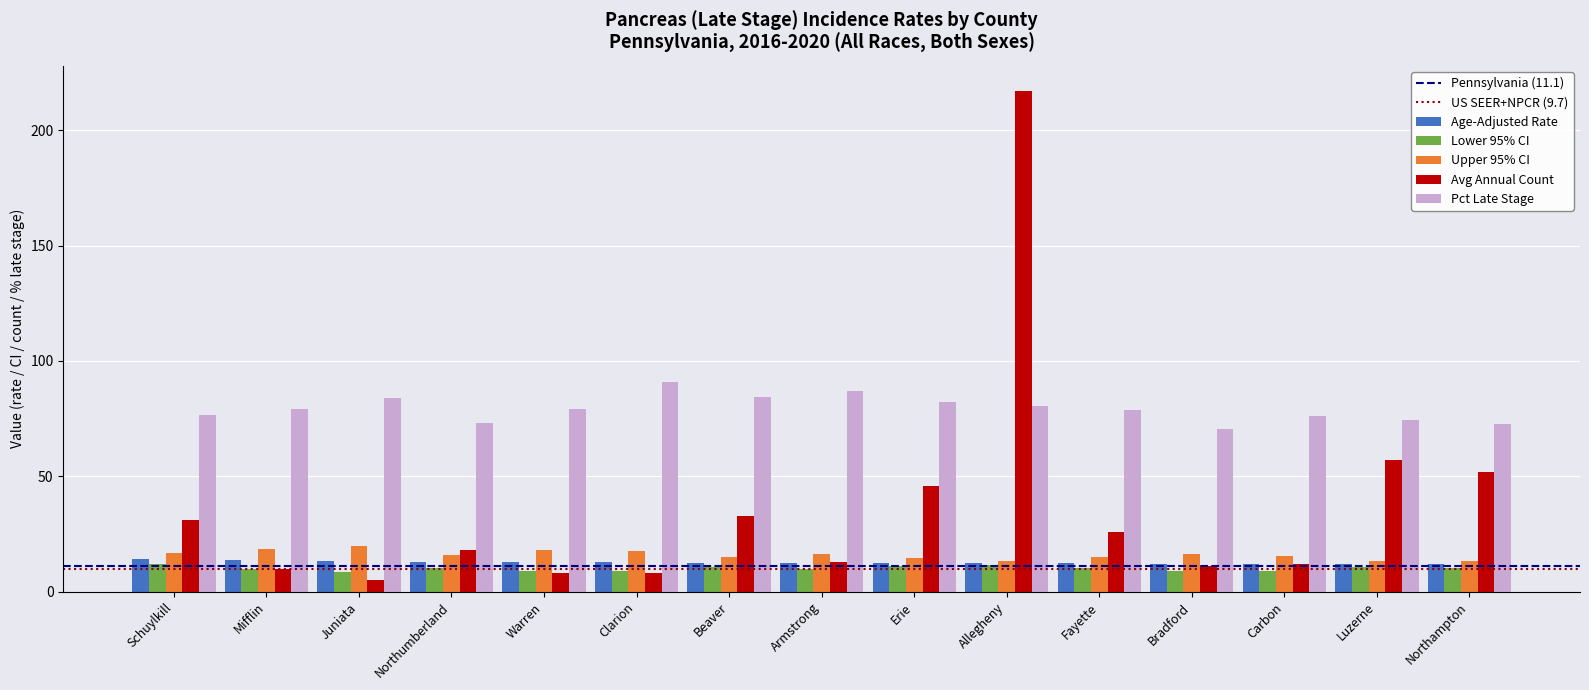

What is the smallest value displayed?

5.0